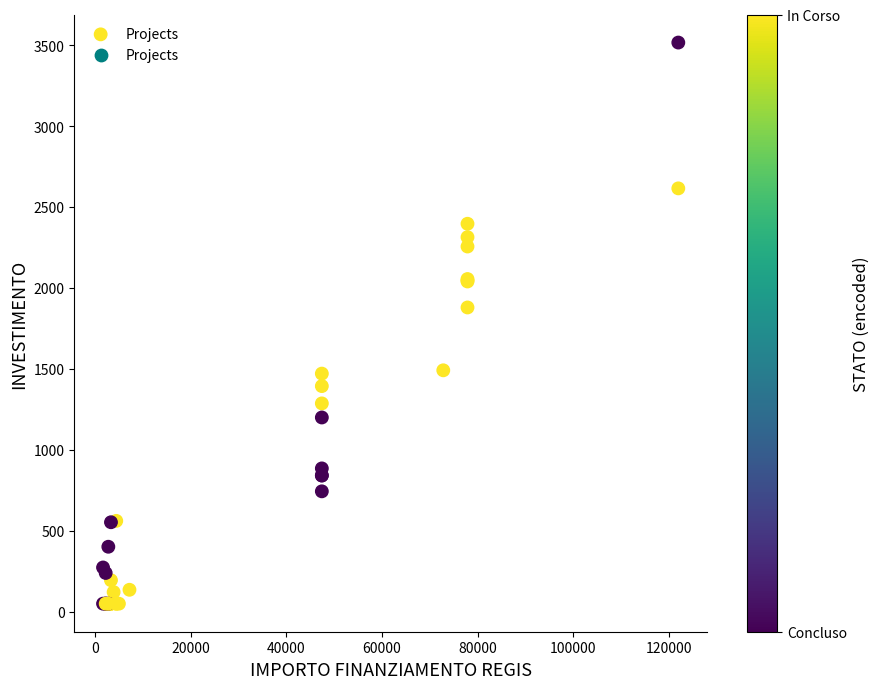

What Y value in the scatter plot is closest to 1782?

1879.4